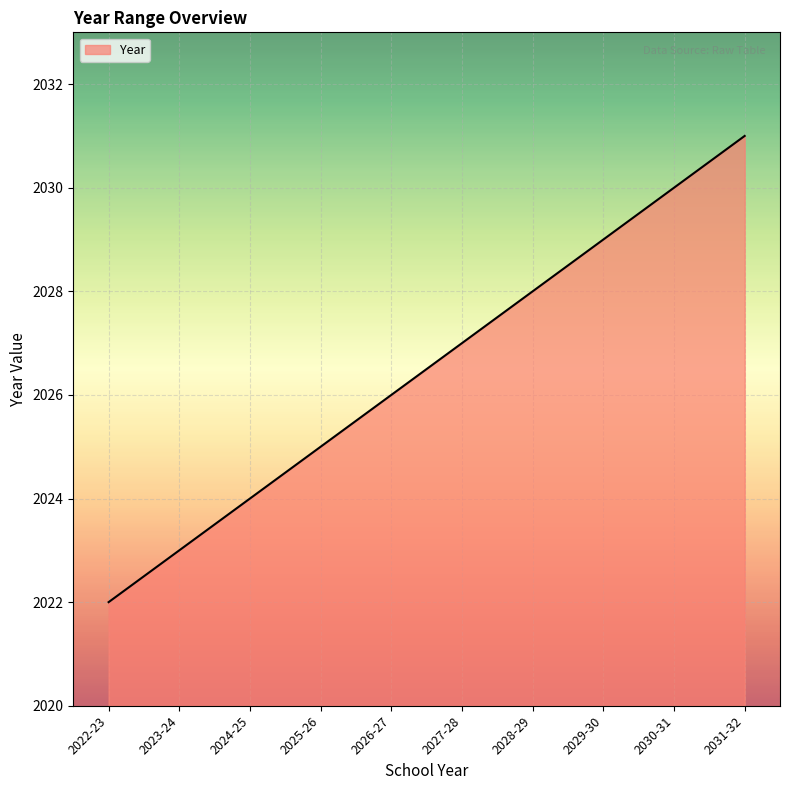

List the labels in order of value, smallest first.

2022-23, 2023-24, 2024-25, 2025-26, 2026-27, 2027-28, 2028-29, 2029-30, 2030-31, 2031-32